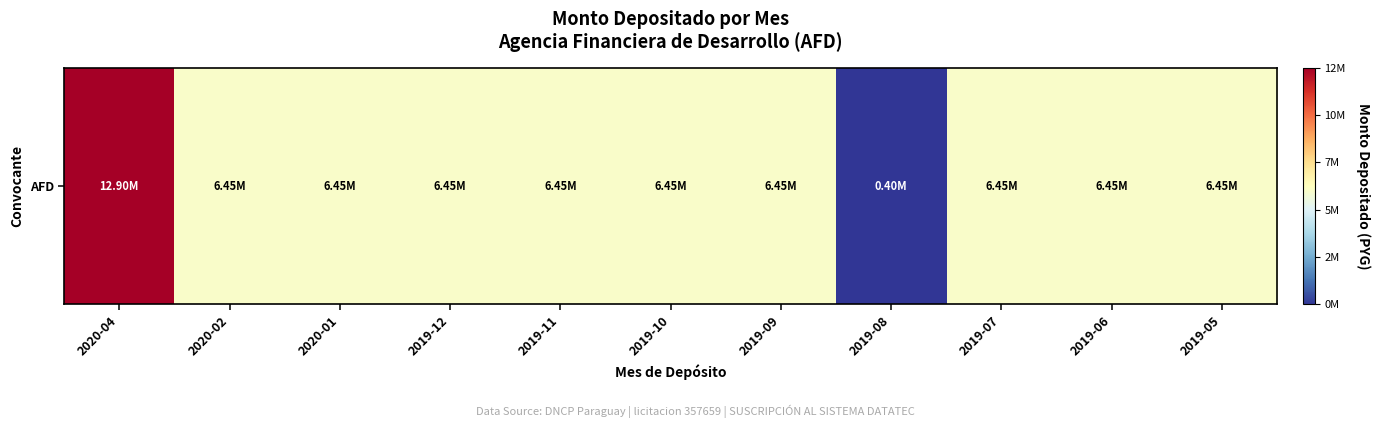

Which label corresponds to the smallest value in the chart?

2019-08